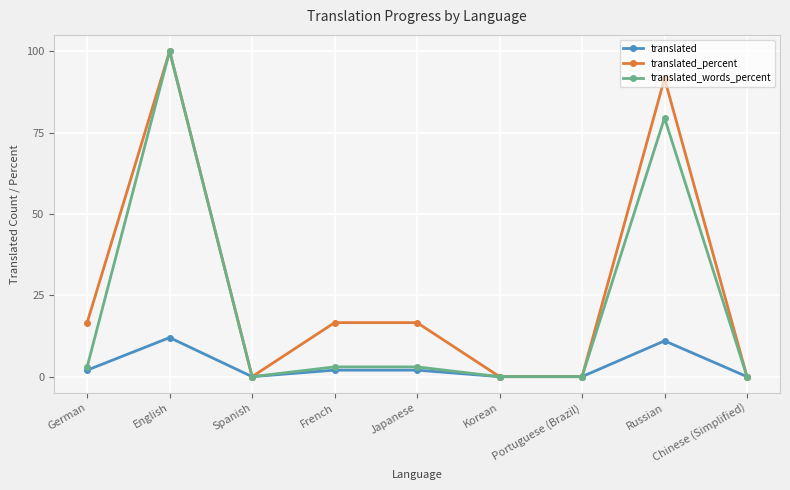

What position from the right is Portuguese (Brazil)?

3